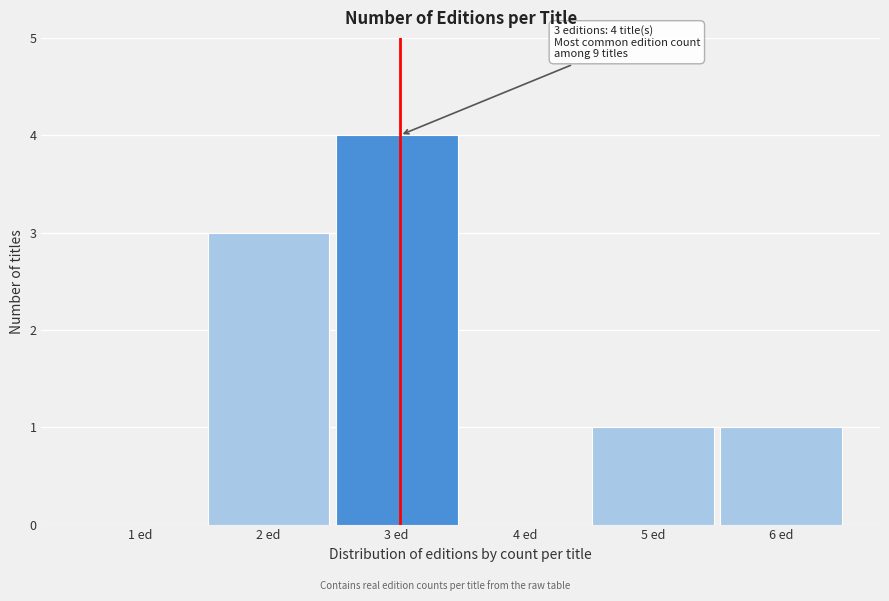

Reading right to left, extract all data points from this chart.

6 ed=1	5 ed=1	4 ed=0	3 ed=4	2 ed=3	1 ed=0